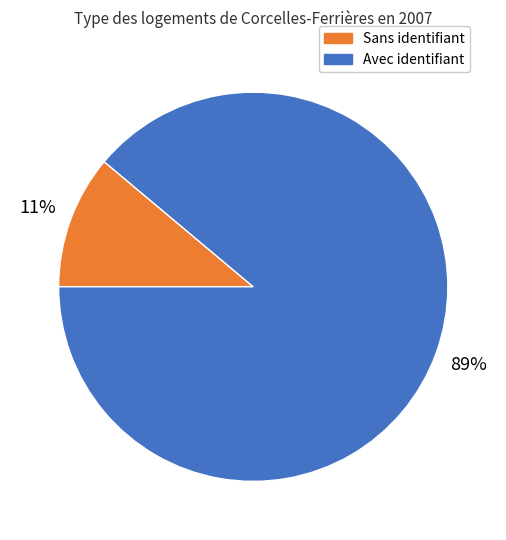

To the nearest percent, what is the average slice percentage?

50%